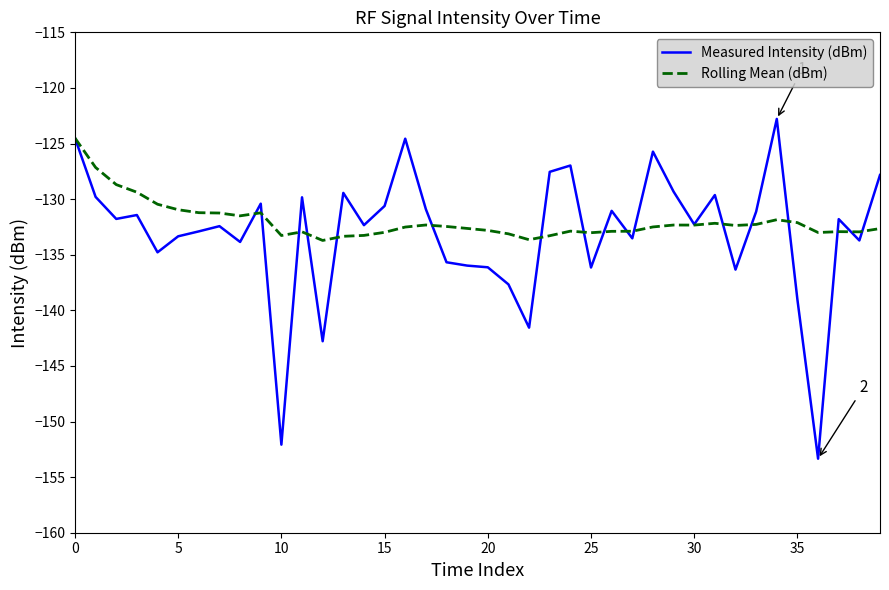

Which series has the widest spread of values?

Measured Intensity (dBm)